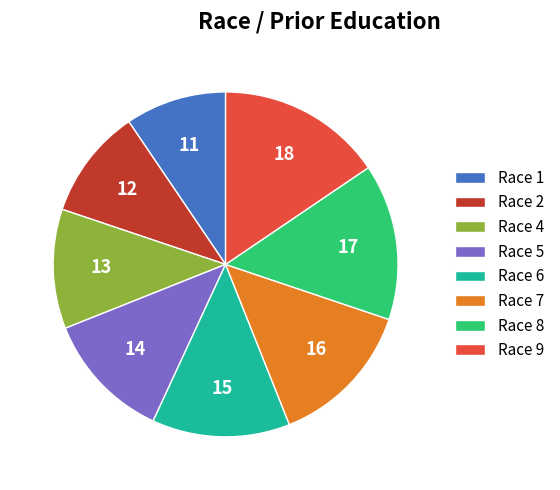

Which has a higher value, Race 7 or Race 6?

Race 7